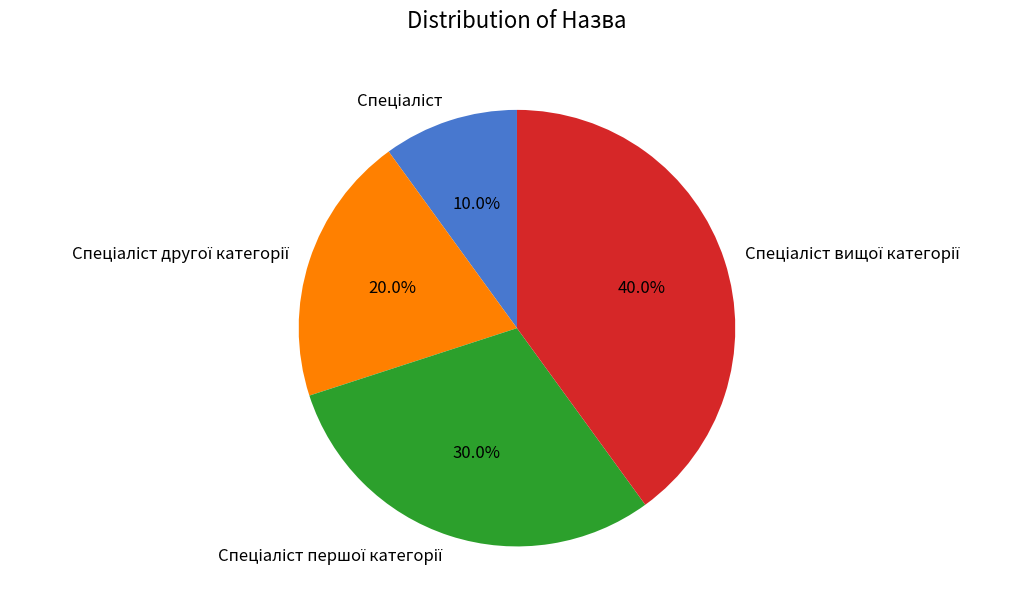

Is there a majority slice in this chart?

No